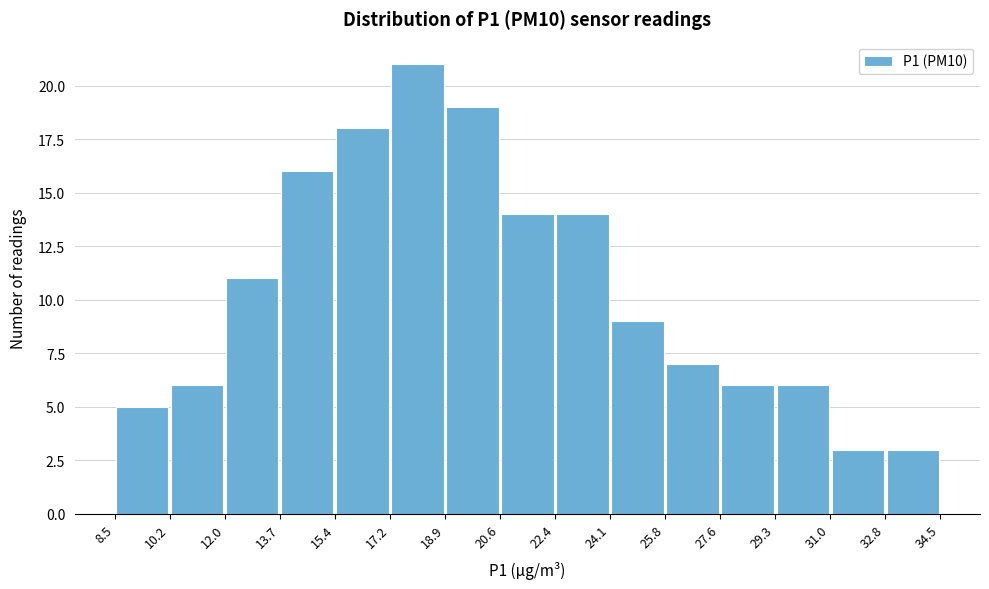

How tall is the bar that spans 24.1 to 25.8 on the x-axis? The values are not printed on the chart, so give them approximately, as read against the axis.

9